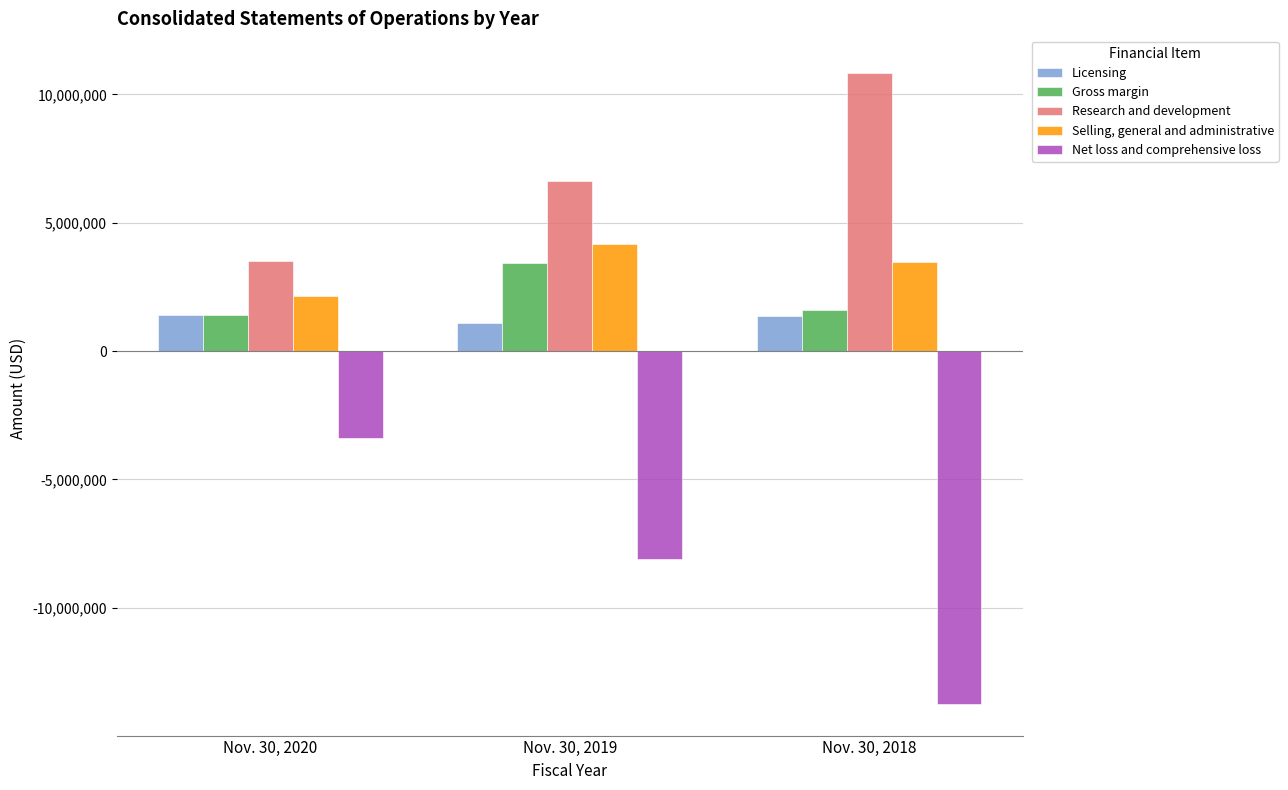

How many bars are there in each group?

5